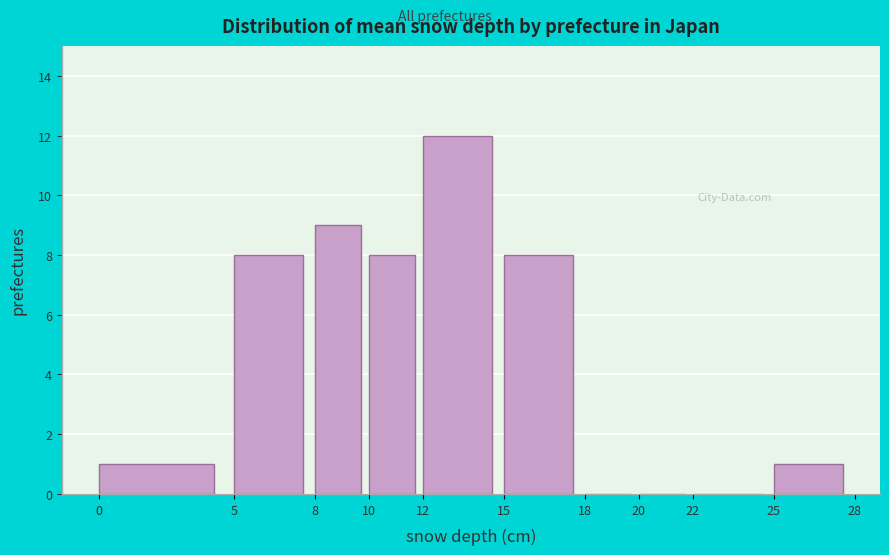

Reading left to right, transcribe this chart: for each bar, give the range it covers on the x-axis and its height. The values are not printed on the chart, so give them approximately, as read against the axis.

0 to 5: 1
5 to 8: 8
8 to 10: 9
10 to 12: 8
12 to 15: 12
15 to 18: 8
18 to 20: 0
20 to 22: 0
22 to 25: 0
25 to 28: 1